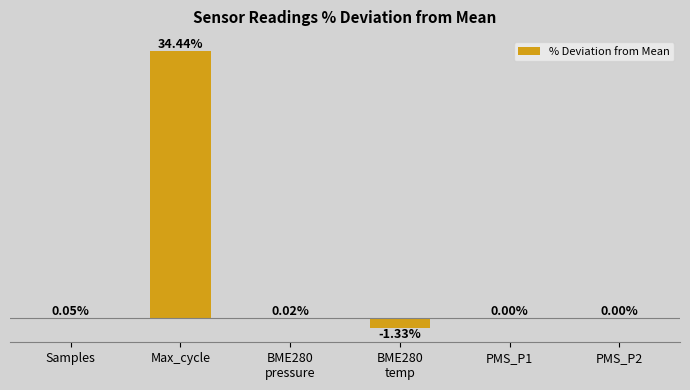

Which category has the highest value across all series?

Max_cycle